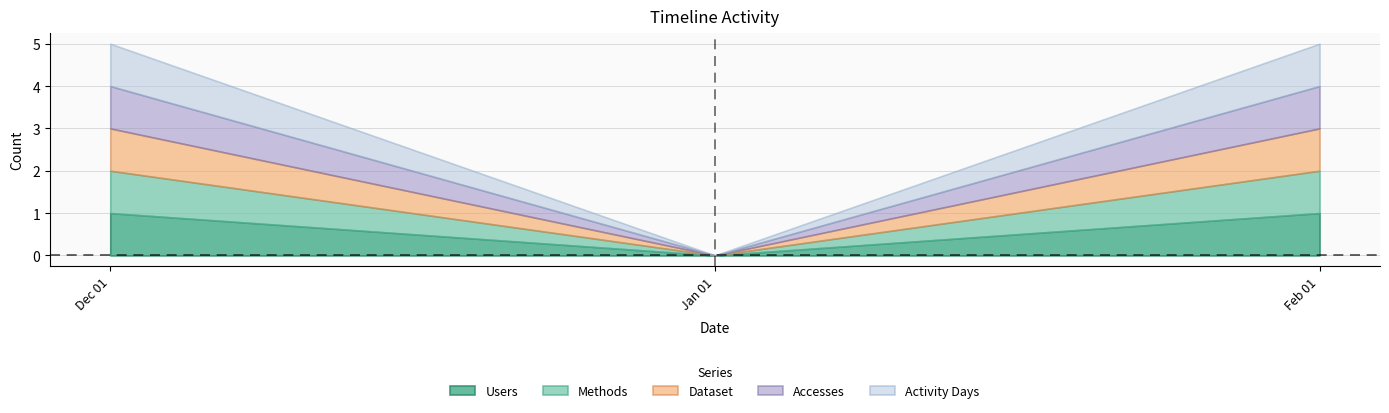

The Methods series shows 1 at 2023-12-01. True or false?

True